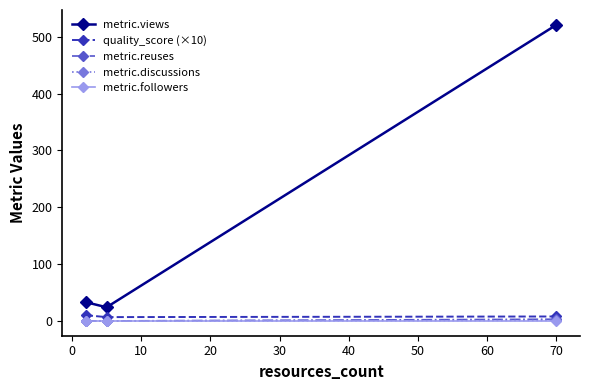

Which series has the largest total across all categories?

metric.views